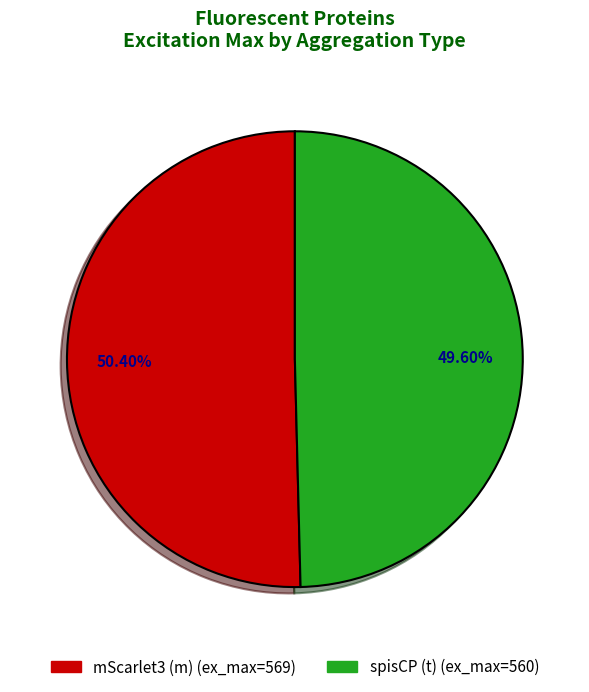

To the nearest percent, what is the difference between the mScarlet3 (m) and spisCP (t) slice percentages?

1%